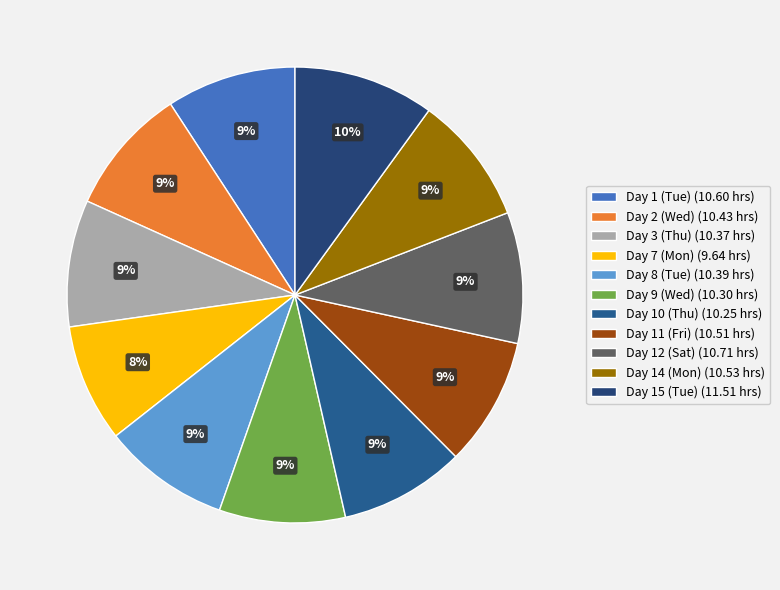

To the nearest percent, what portion does Day 14 (Mon) represent?

9%